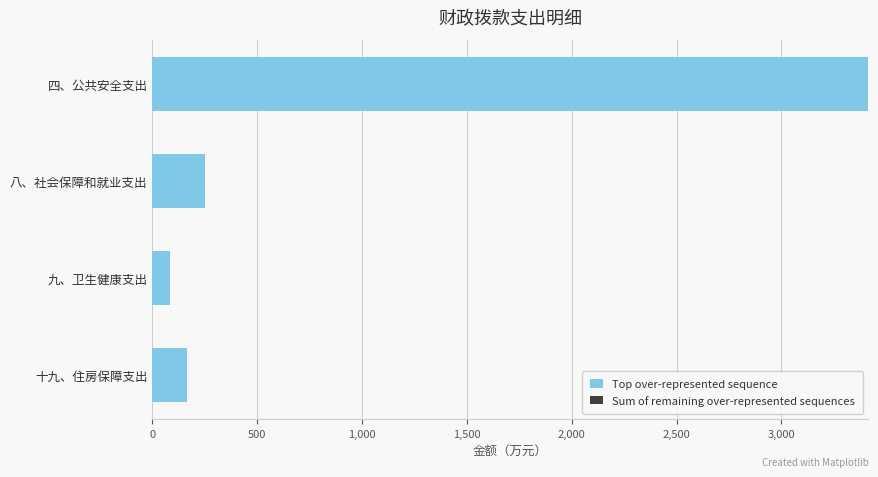

Are the bars horizontal?

Yes